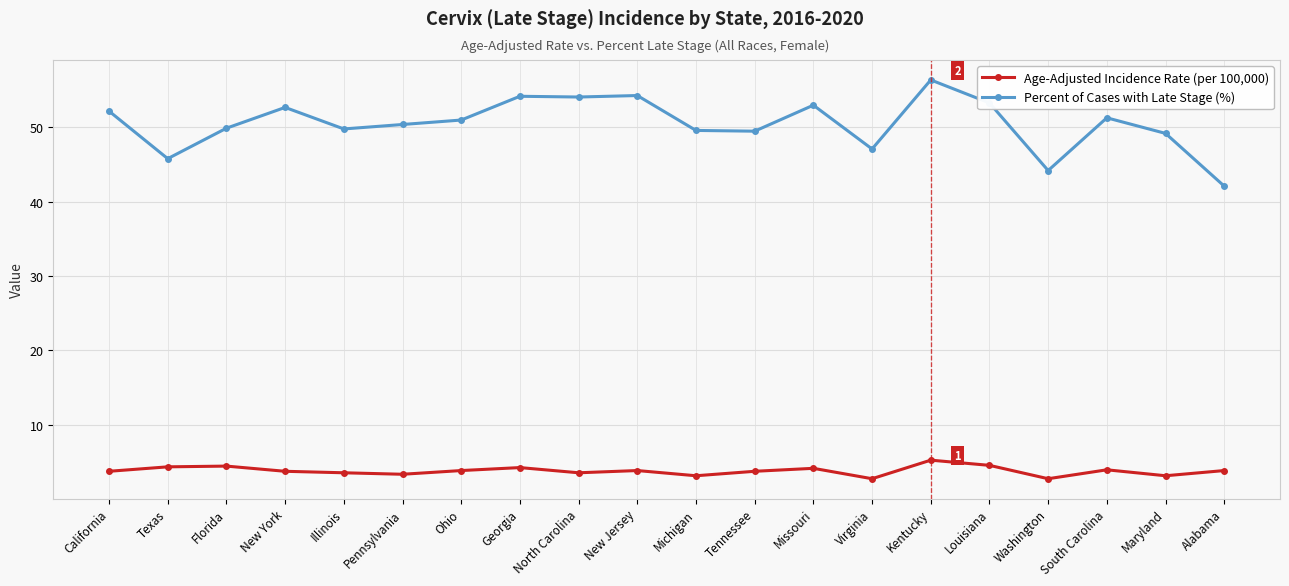

What is the average value of the Percent of Cases with Late Stage (%) series?

50.5